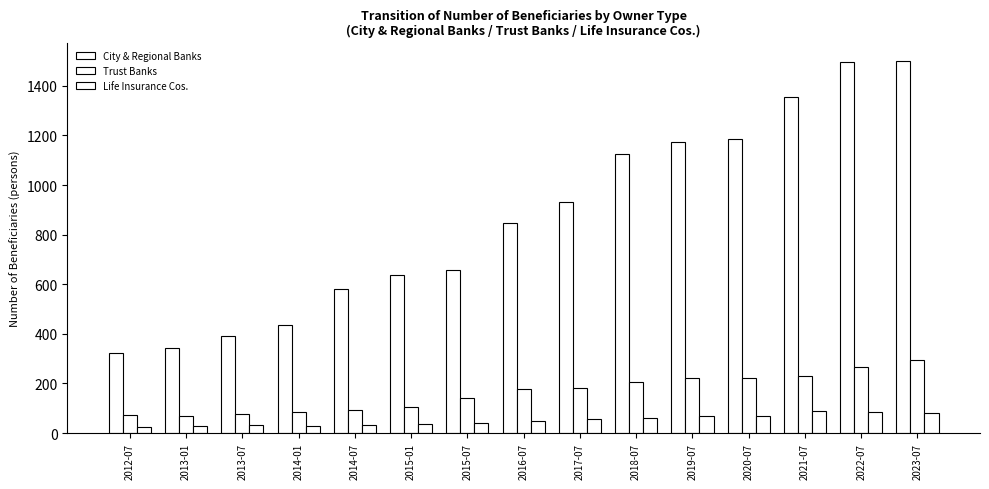

How many bars are there in each group?

3